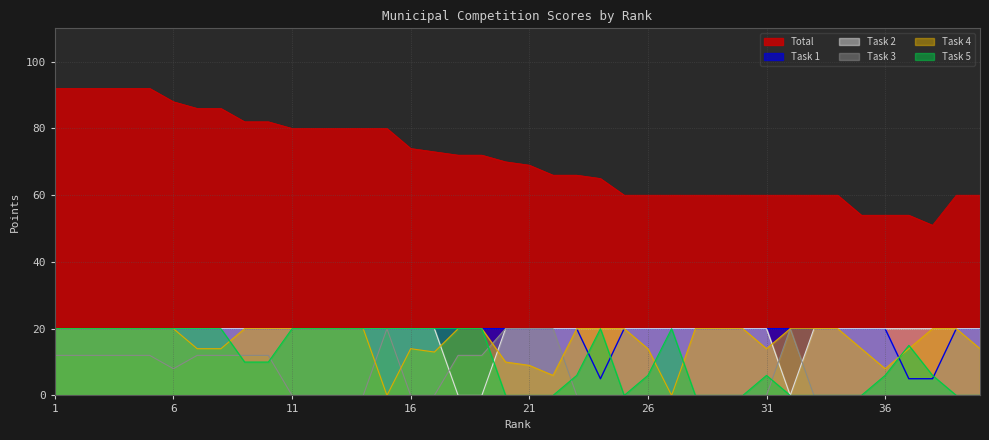

What are all the series names shown in the legend?

Total, Task 1, Task 2, Task 3, Task 4, Task 5